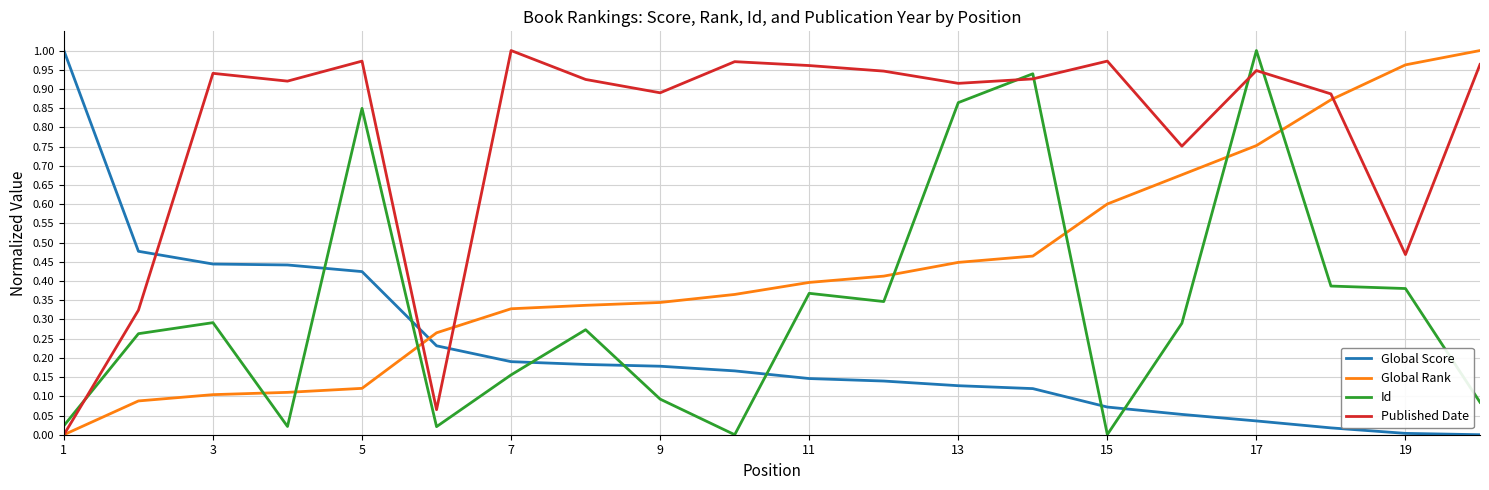

In Id, how many points are higher than both neighbors (excluding endpoints)?

6